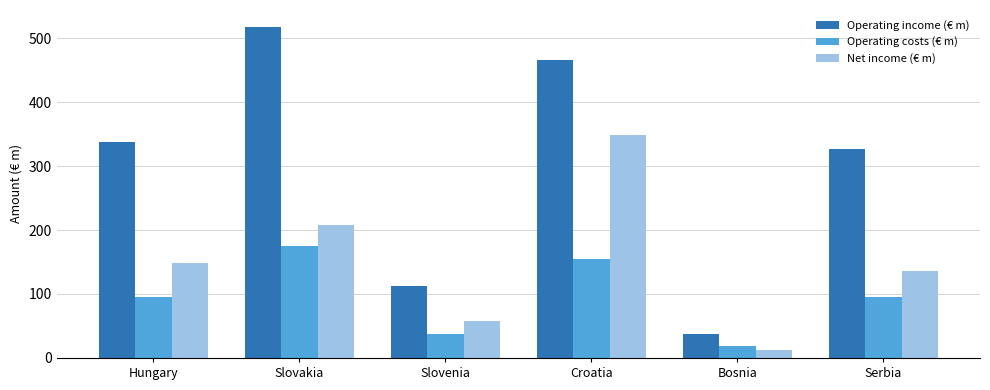

Reading right to left, list all the values displayed in this chart.

Operating income (€ m): Serbia=327	Bosnia=37	Croatia=465	Slovenia=113	Slovakia=518	Hungary=338
Operating costs (€ m): Serbia=95	Bosnia=19	Croatia=155	Slovenia=37	Slovakia=175	Hungary=95
Net income (€ m): Serbia=136	Bosnia=12	Croatia=348	Slovenia=58	Slovakia=208	Hungary=149